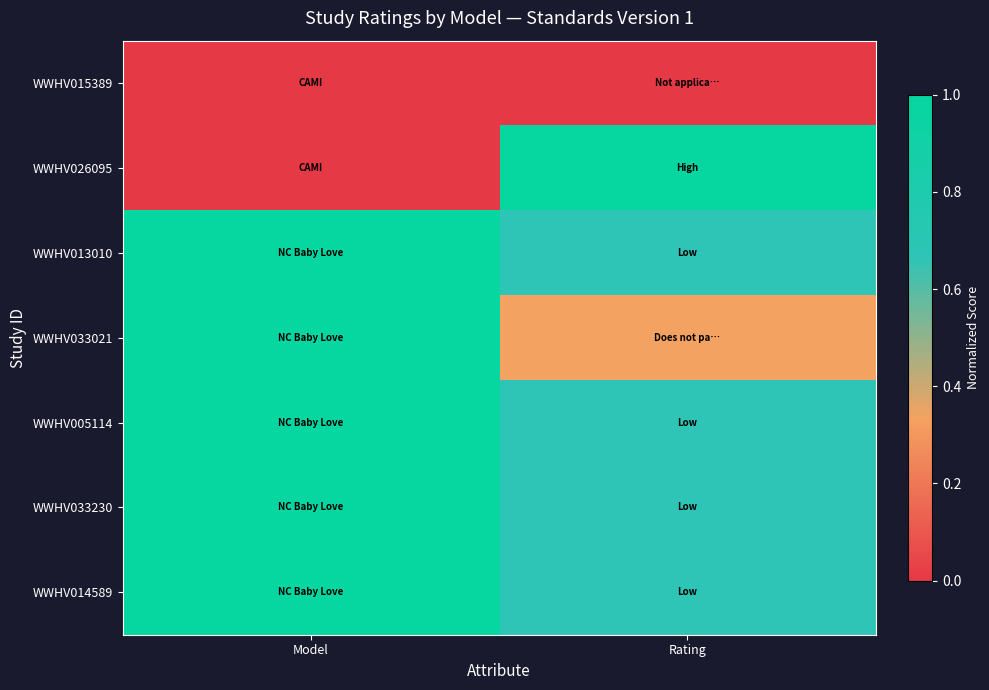

Reading left to right, extract all data points from this chart.

WWHV015389: Model=0.0	Rating=0.0
WWHV026095: Model=0.0	Rating=1.0
WWHV013010: Model=1.0	Rating=0.7
WWHV033021: Model=1.0	Rating=0.3
WWHV005114: Model=1.0	Rating=0.7
WWHV033230: Model=1.0	Rating=0.7
WWHV014589: Model=1.0	Rating=0.7